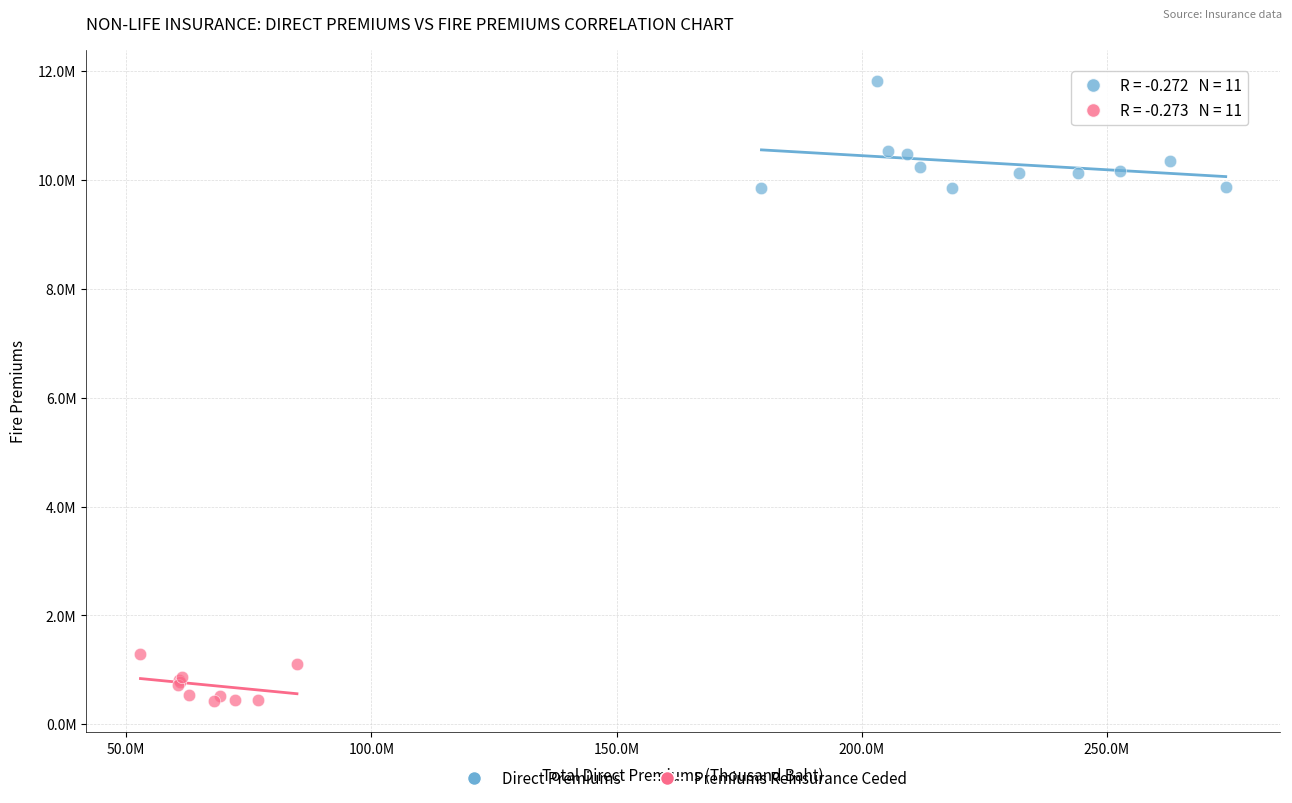

What are all the series names shown in the legend?

Direct Premiums, Premiums Reinsurance Ceded